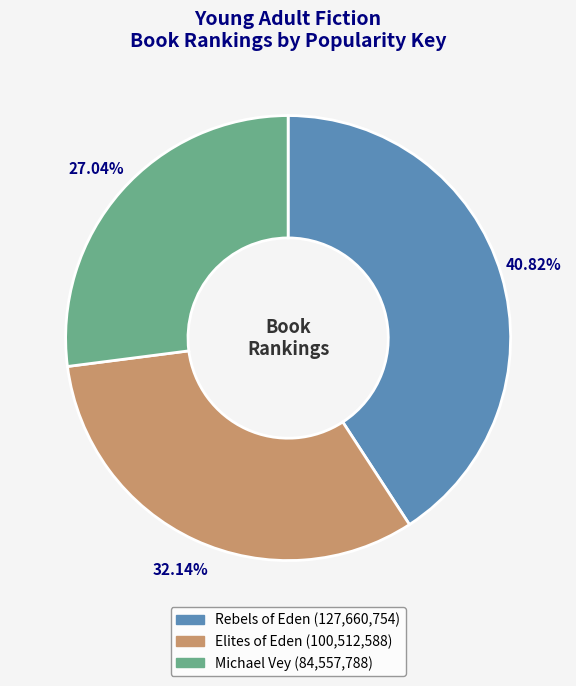

Which has a higher value, Rebels of Eden or Michael Vey?

Rebels of Eden